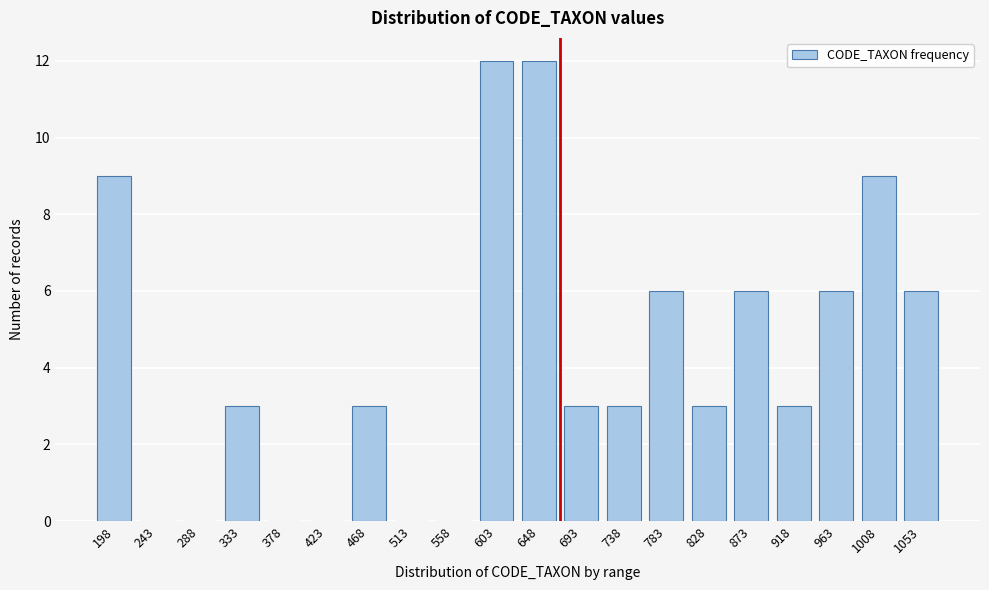

Reading left to right, transcribe all the data shown in this chart.

198=9	243=0	288=0	333=3	378=0	423=0	468=3	513=0	558=0	603=12	648=12	693=3	738=3	783=6	828=3	873=6	918=3	963=6	1008=9	1053=6